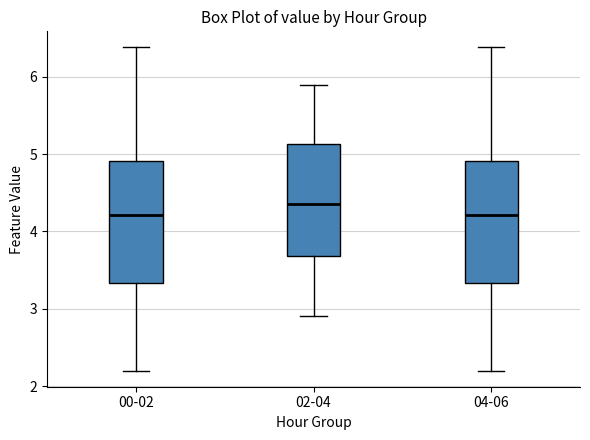

Where is the upper edge of the box for 04-06 on the y-axis? The values are not printed on the chart, so give them approximately, as read against the axis.

4.9